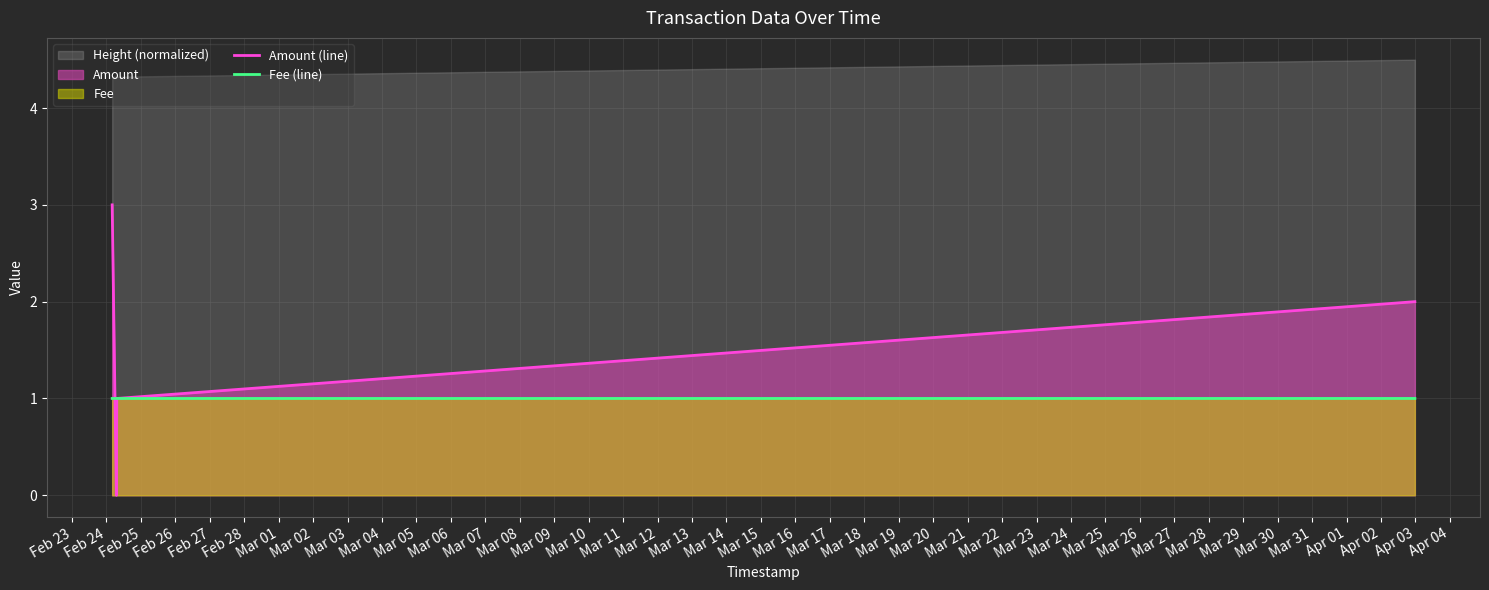

What is the highest value of the Fee (line) series?

1.0